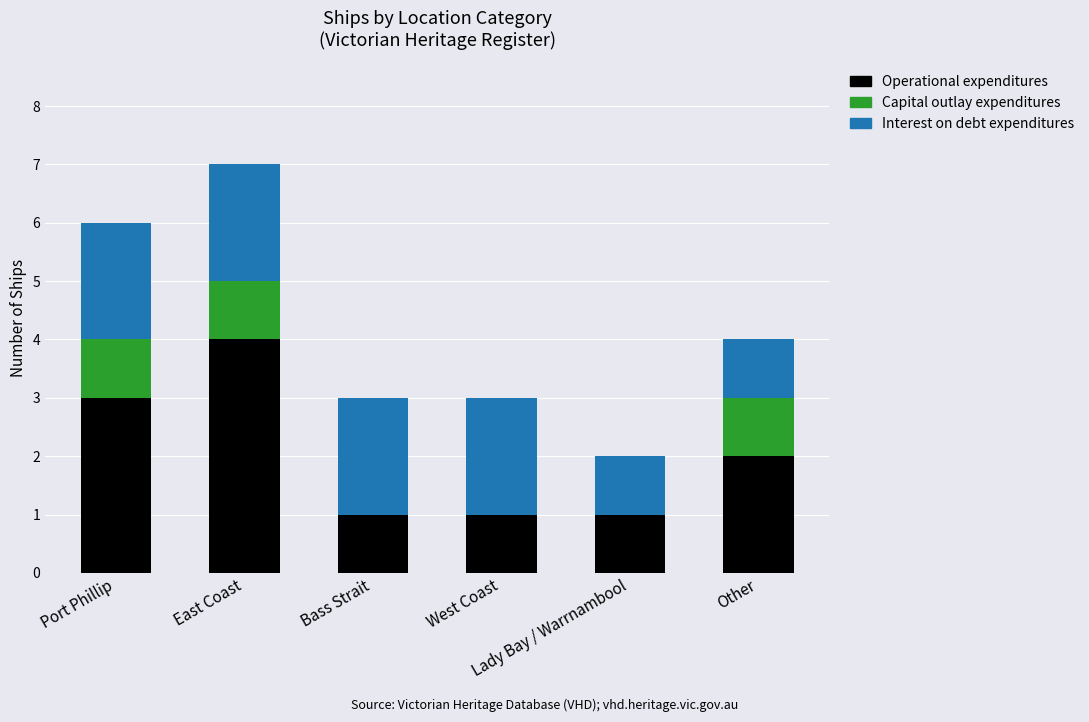

What is the sum of all Operational expenditures values?

12